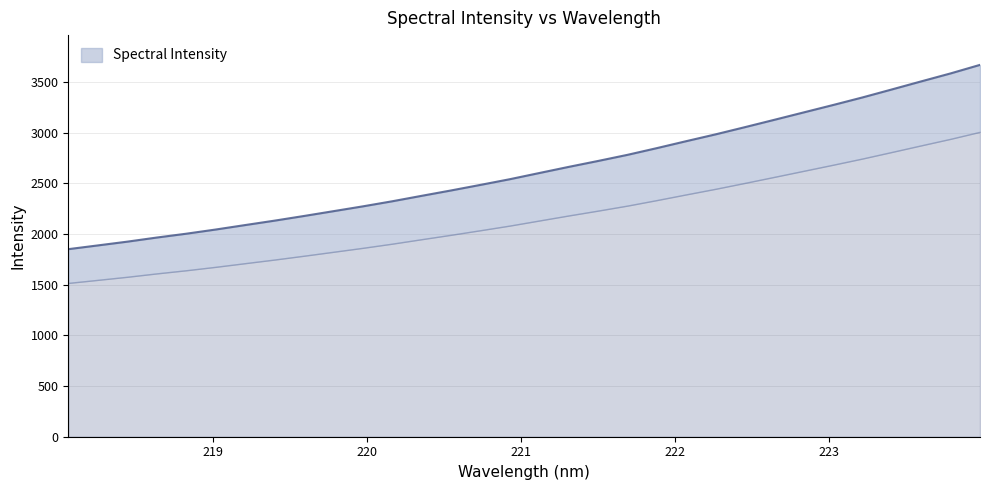

What is the label of the 27th point from the right?

219.0156